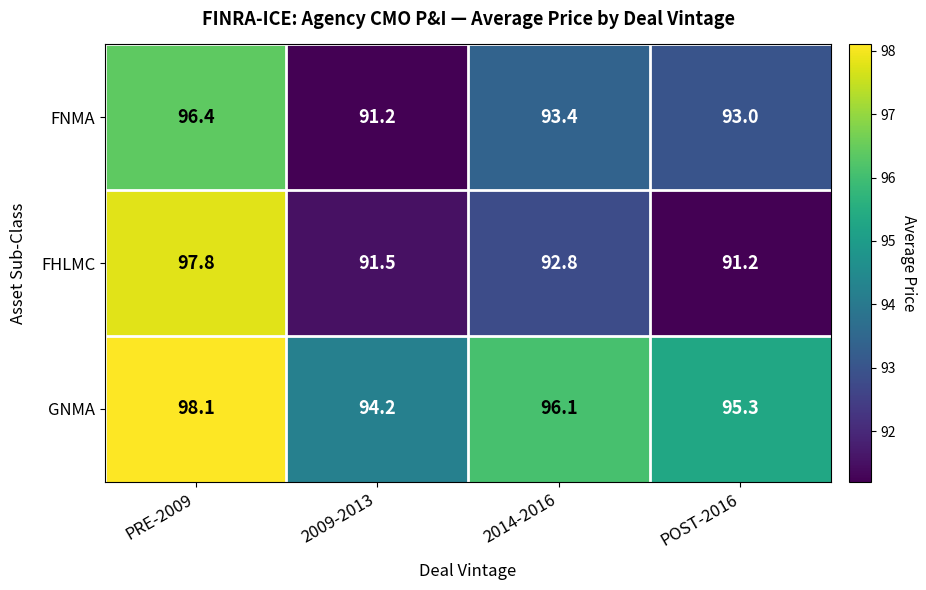

Where does the FNMA series first go above 93?

PRE-2009